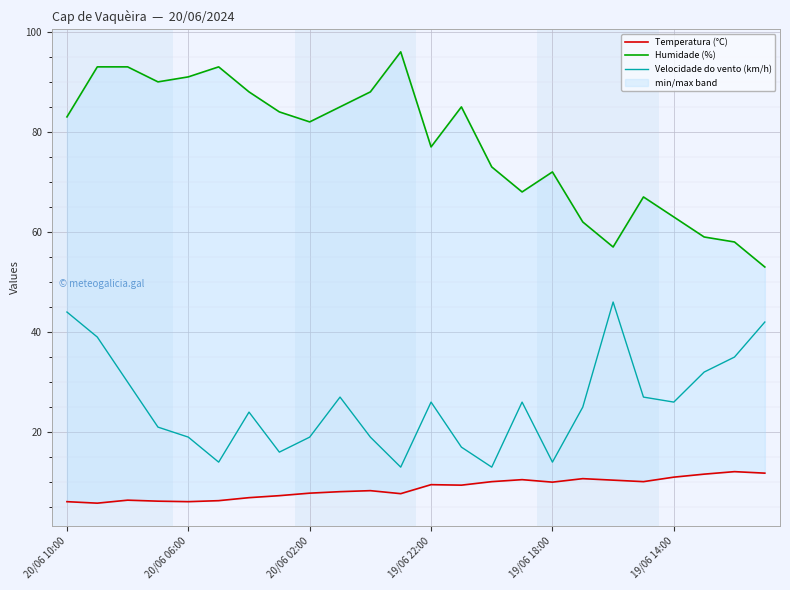

What is the lowest value of the Velocidade do vento (km/h) series?

13